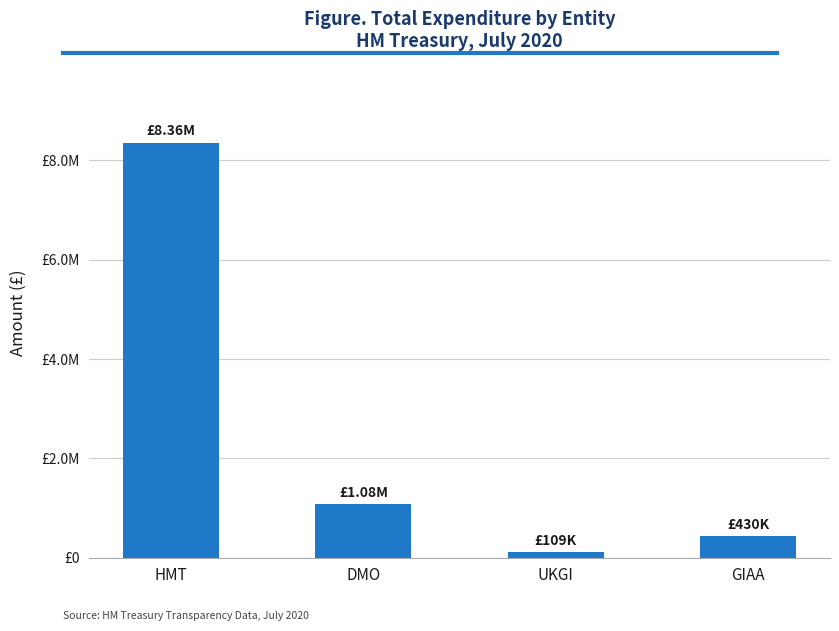

Does the chart contain any negative values?

No